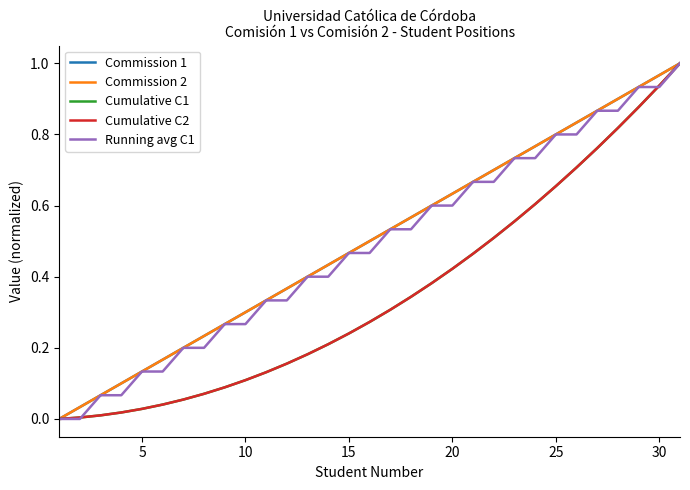

At how many categories does at least one series exceed 0?

30